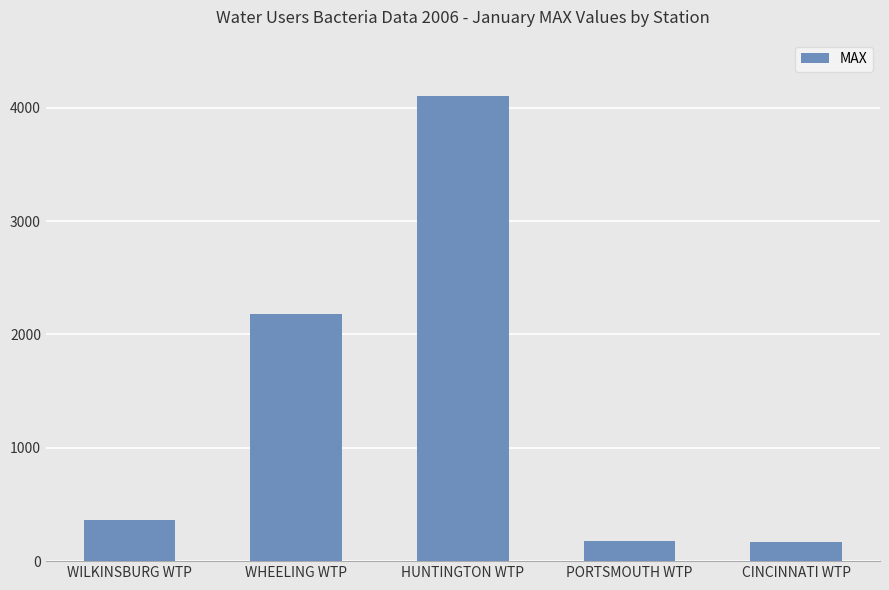

The chart shows a value of 367 at WILKINSBURG WTP. True or false?

True